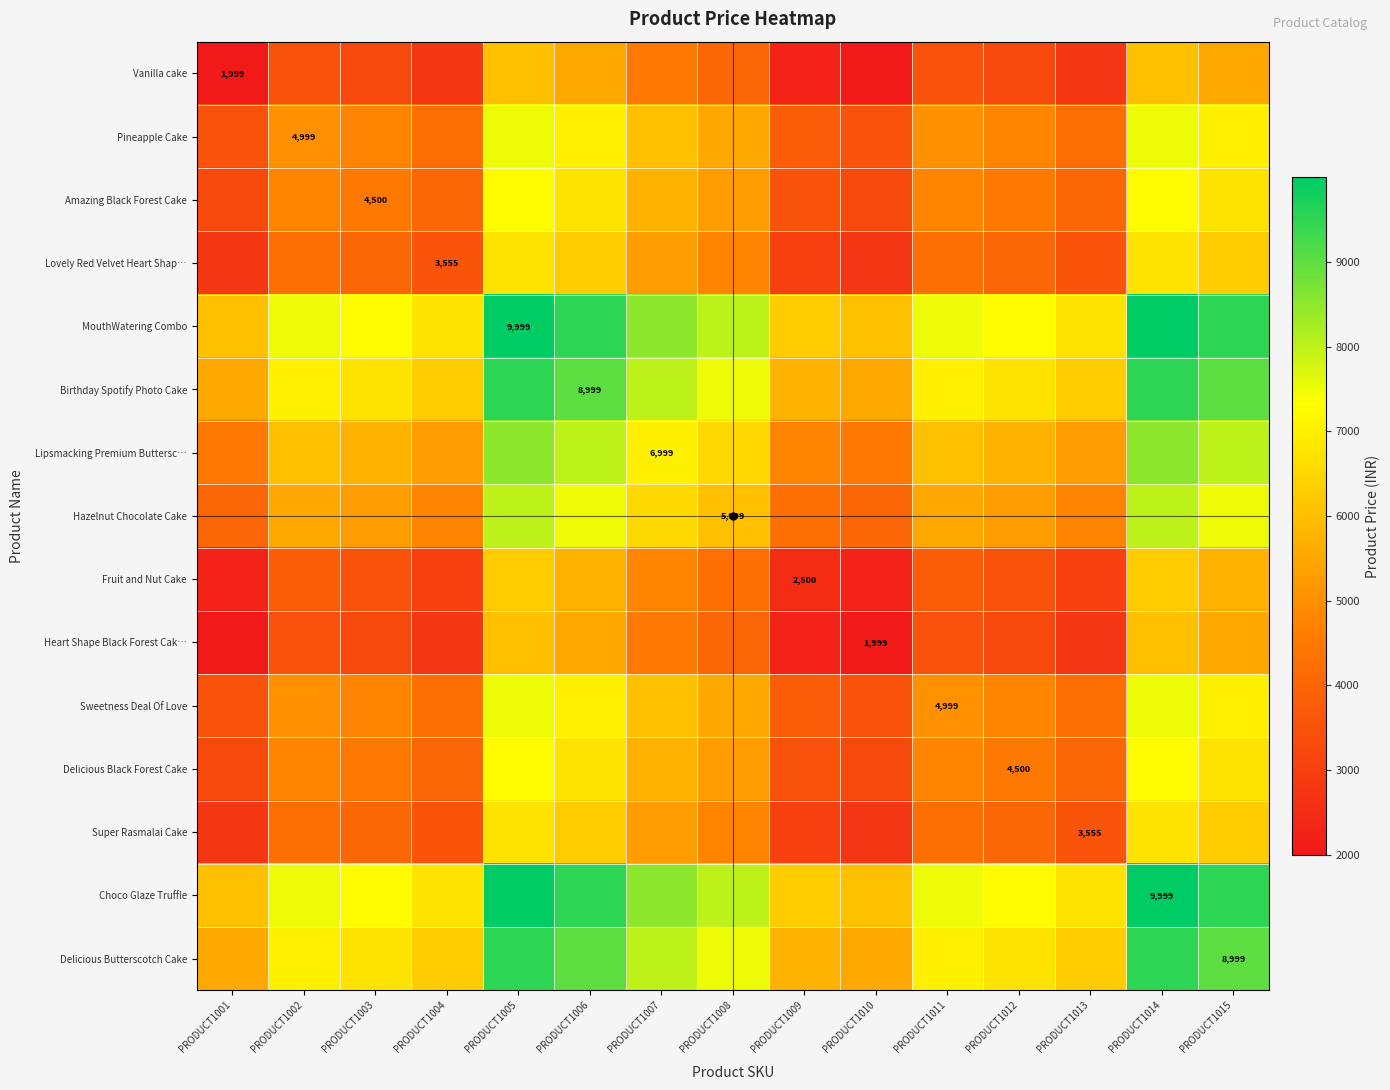

How many Choco Glaze Truffle values are between 6777 and 9499?

10